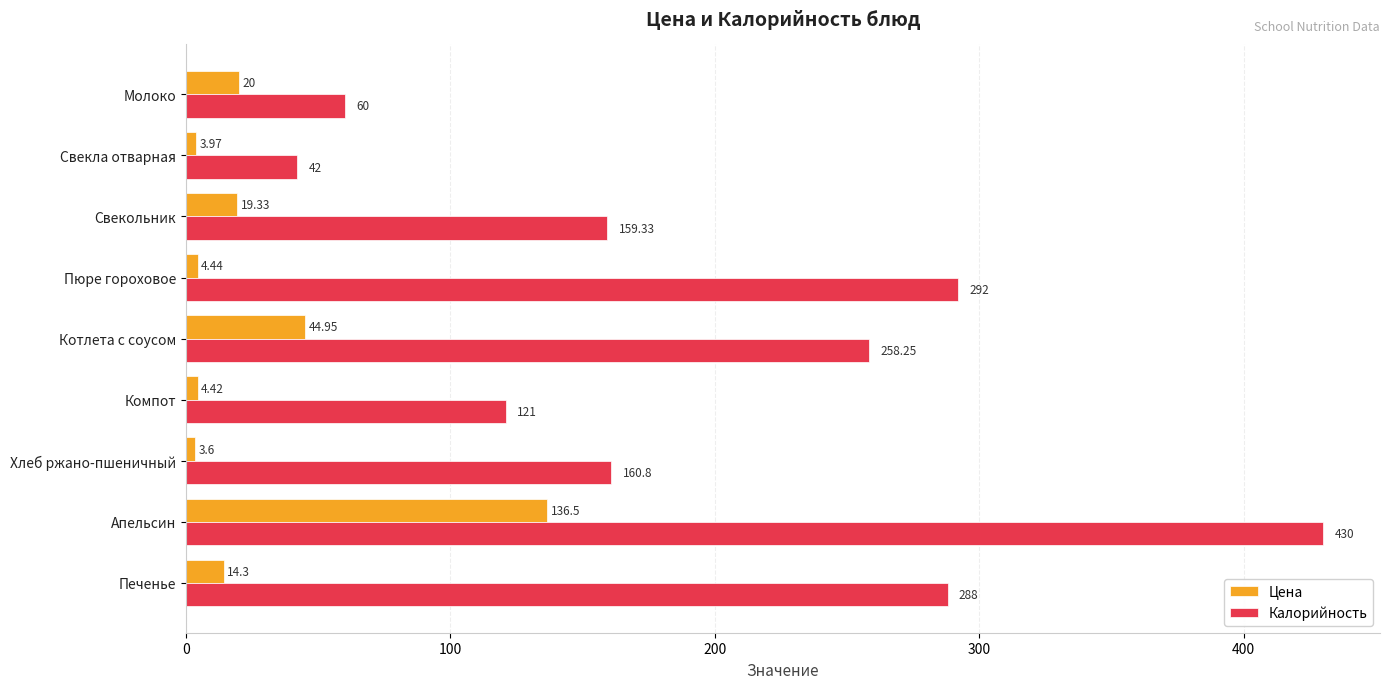

Which category has the highest value across all series?

Апельсин